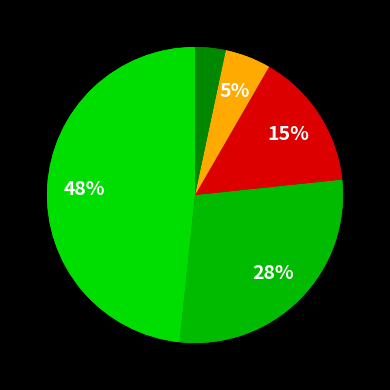

How many slices are in this pie chart?

5